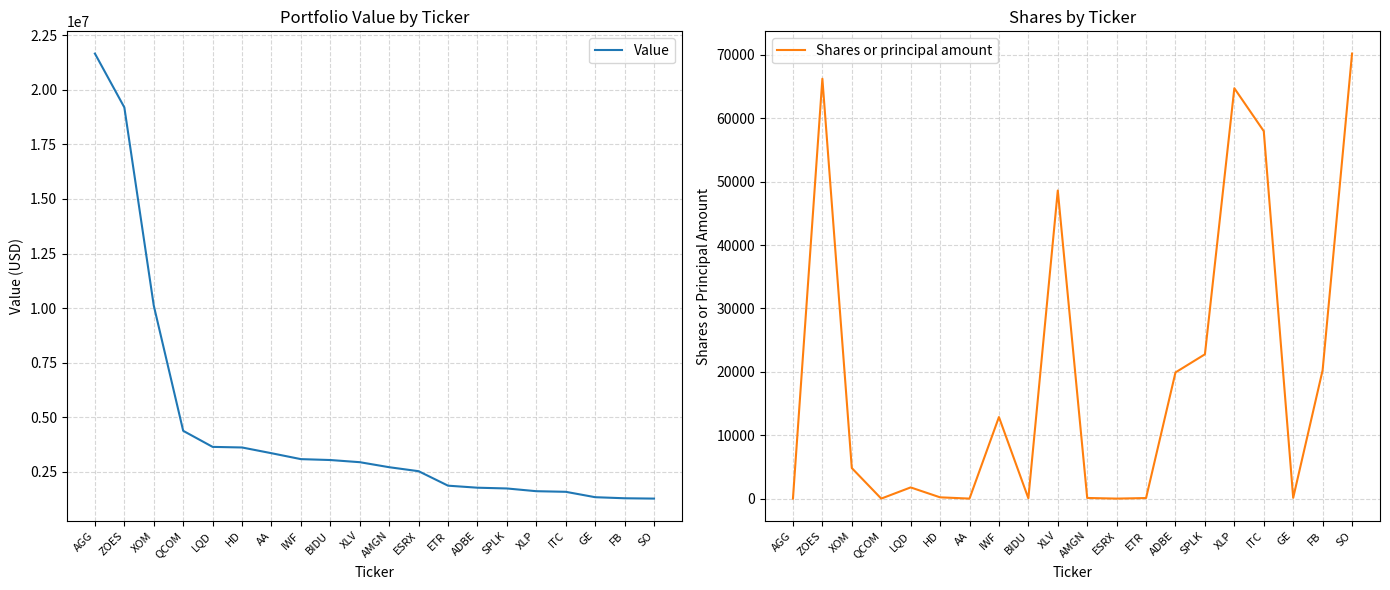

What is the label of the 10th point from the left?

XLV